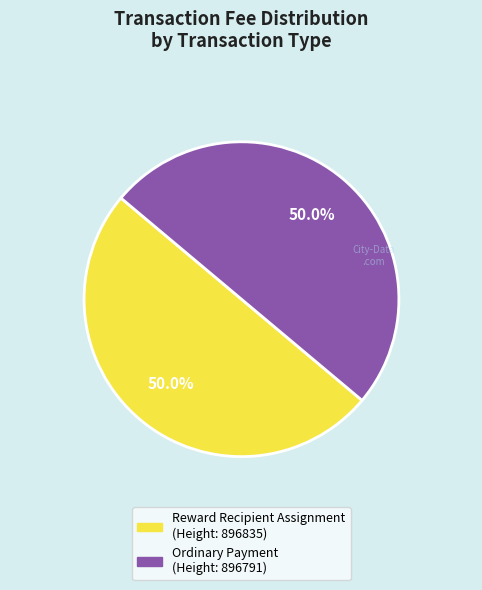

Count the number of slices in the pie.

2